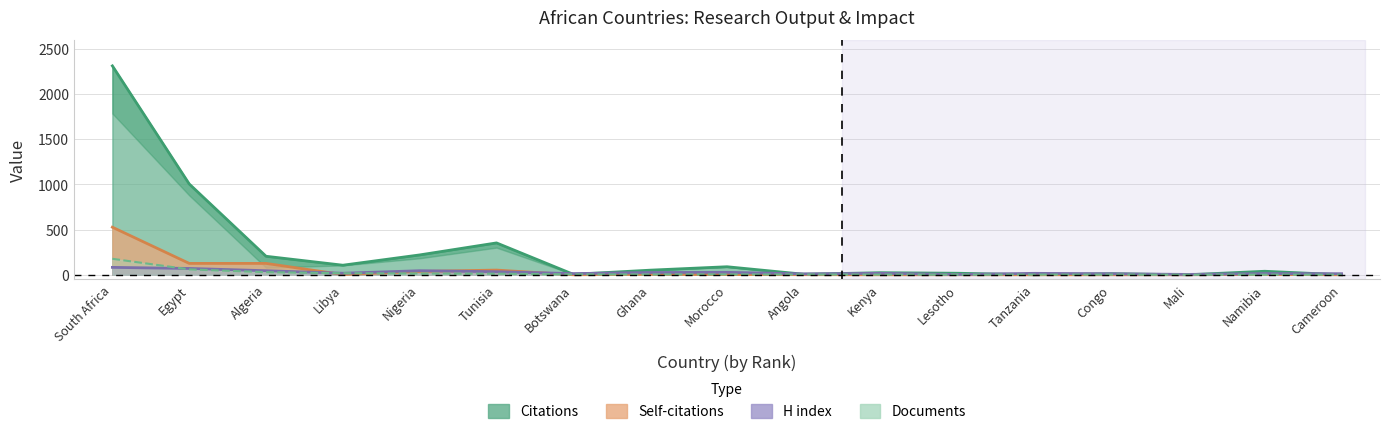

What is the label of the 8th point from the left?

Ghana